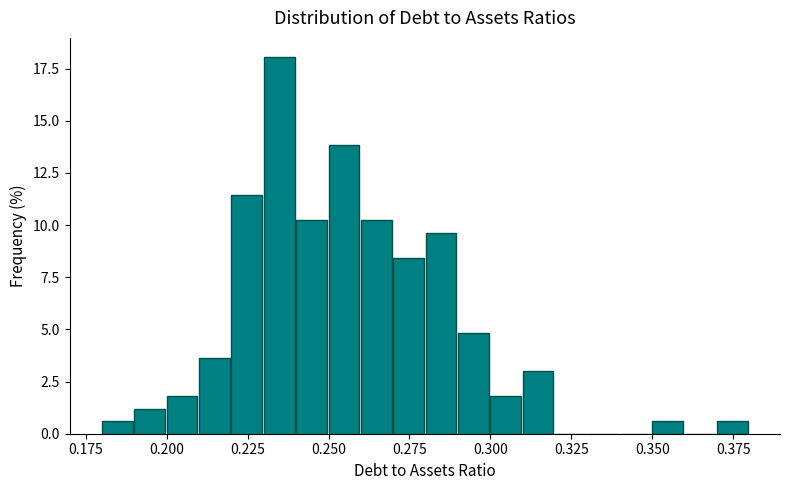

Around what value on the x-axis is the tallest bar? Give the approximate position of its centre, as read against the axis.

0.235